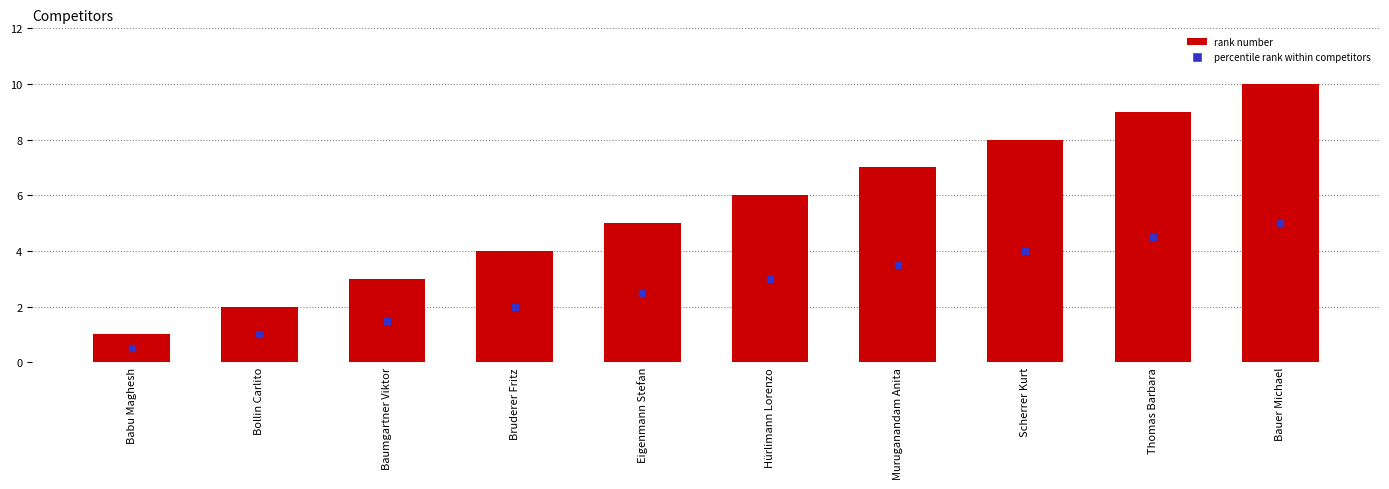

Rank the categories by value from highest to lowest.

Bauer Michael, Thomas Barbara, Scherrer Kurt, Muruganandam Anita, Hürlimann Lorenzo, Eigenmann Stefan, Bruderer Fritz, Baumgartner Viktor, Bollin Carlito, Babu Maghesh